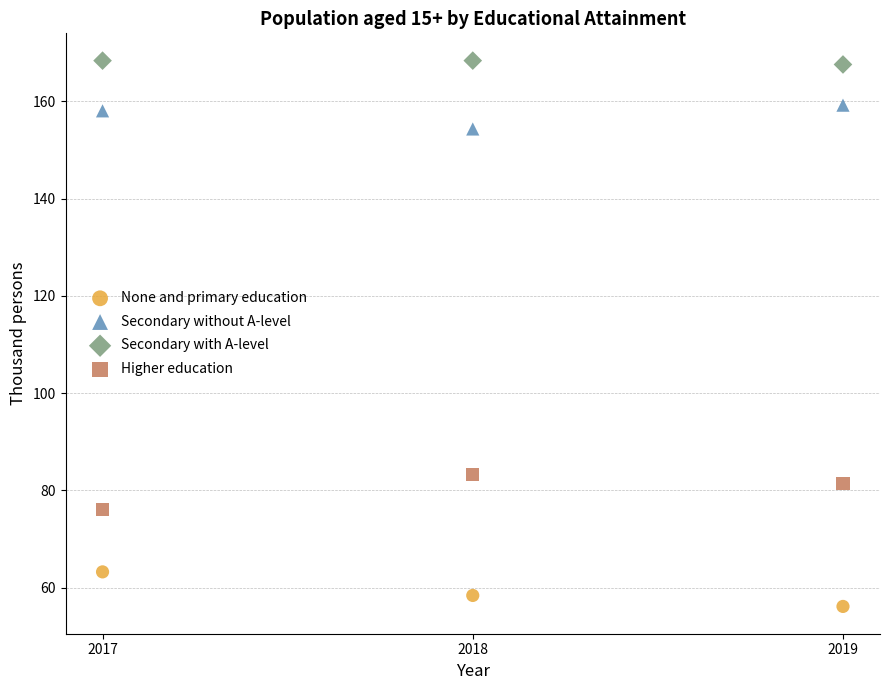

Which series contains the highest Y value?

Secondary with A-level